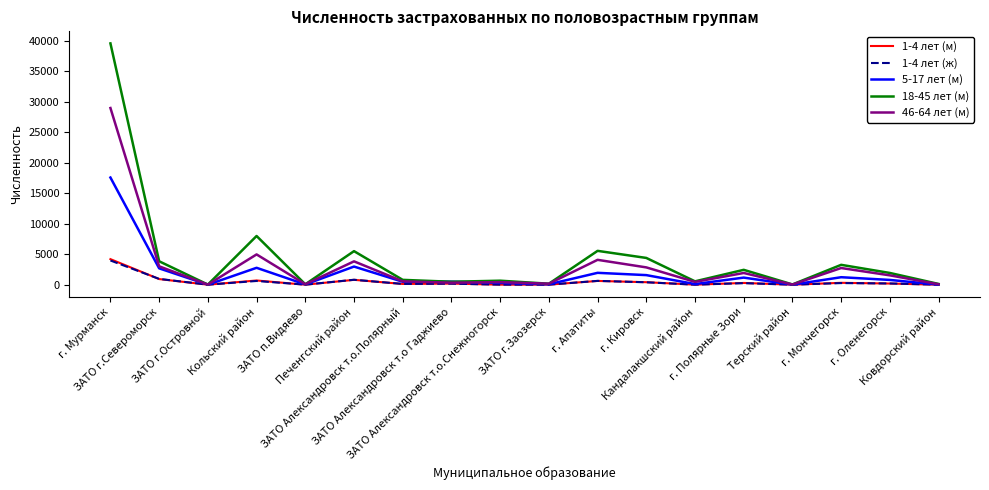

True or false: 18-45 лет (м) has more than 1 interior local peaks.

True